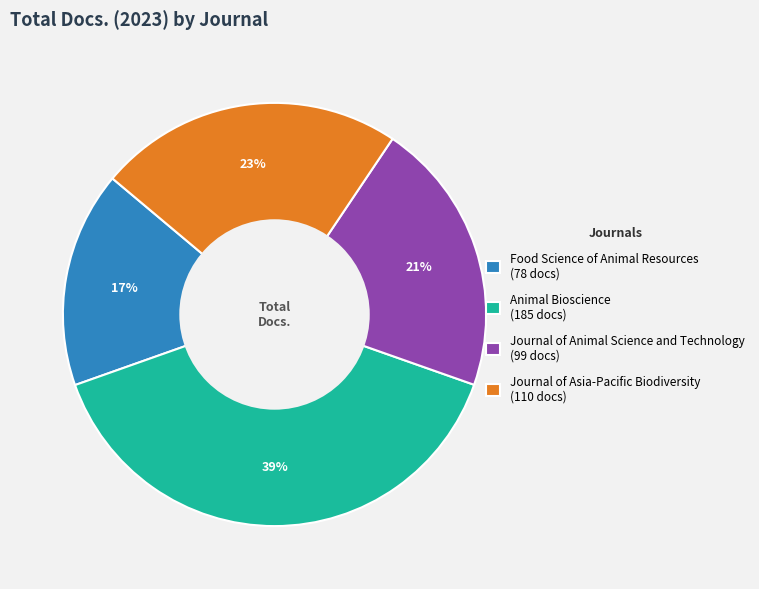

Is the sum of Animal Bioscience (185 docs) and Journal of Asia-Pacific Biodiversity (110 docs) greater than half?

Yes